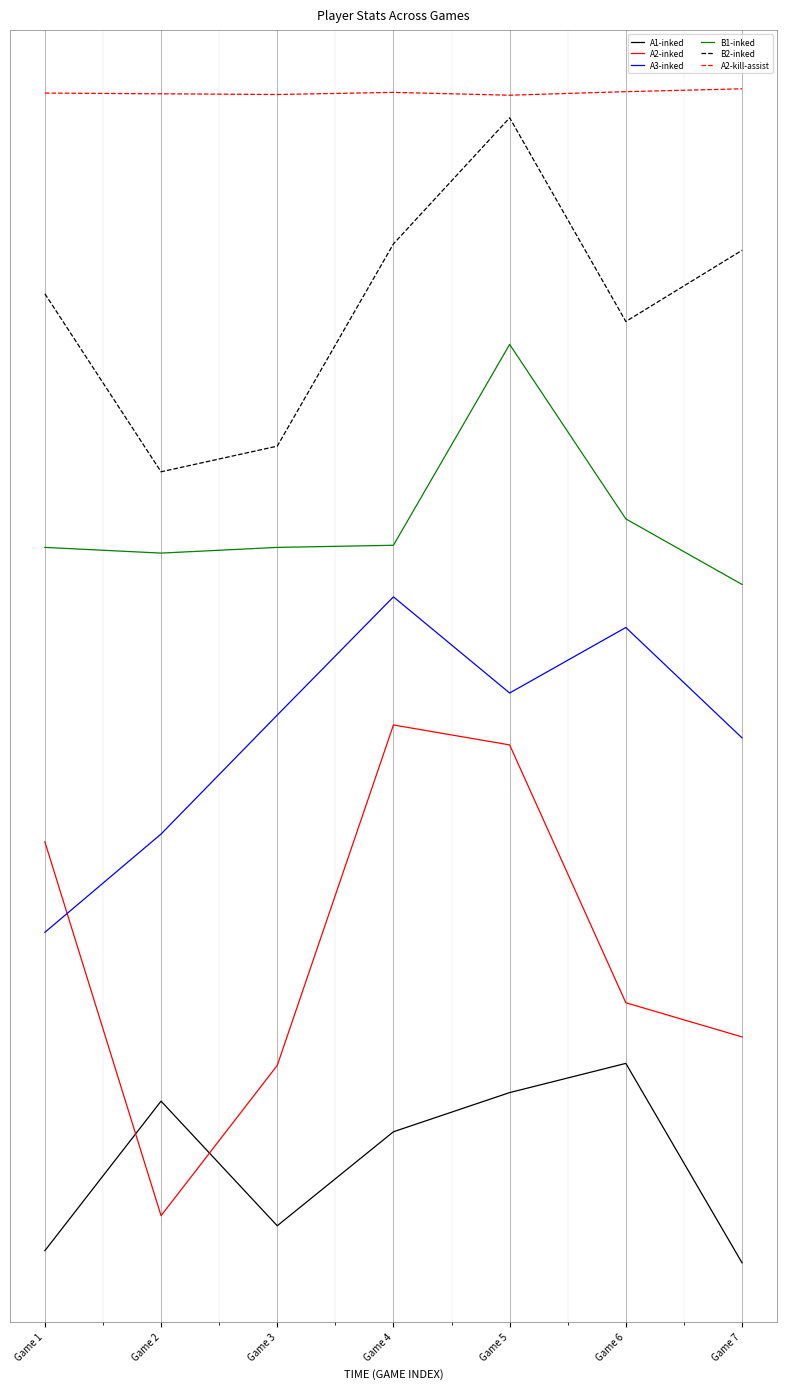

The value of A2-inked at Game 3 is 134.4. True or false?

True